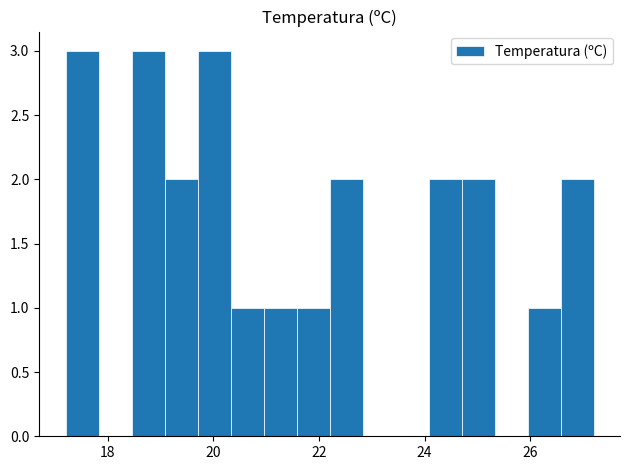

How many series are shown in this chart?

1